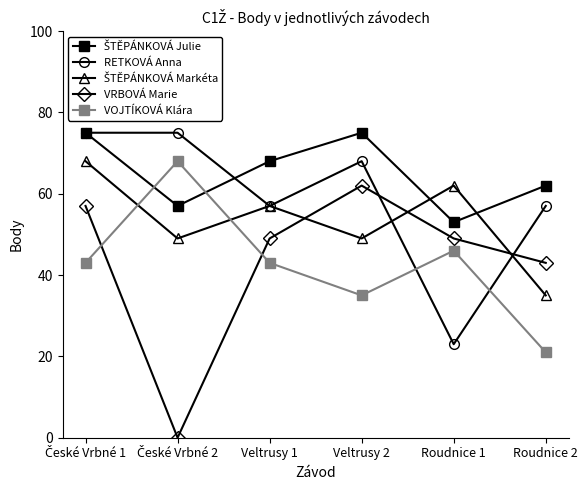

The value of RETKOVÁ Anna at Veltrusy 1 is 94. True or false?

False